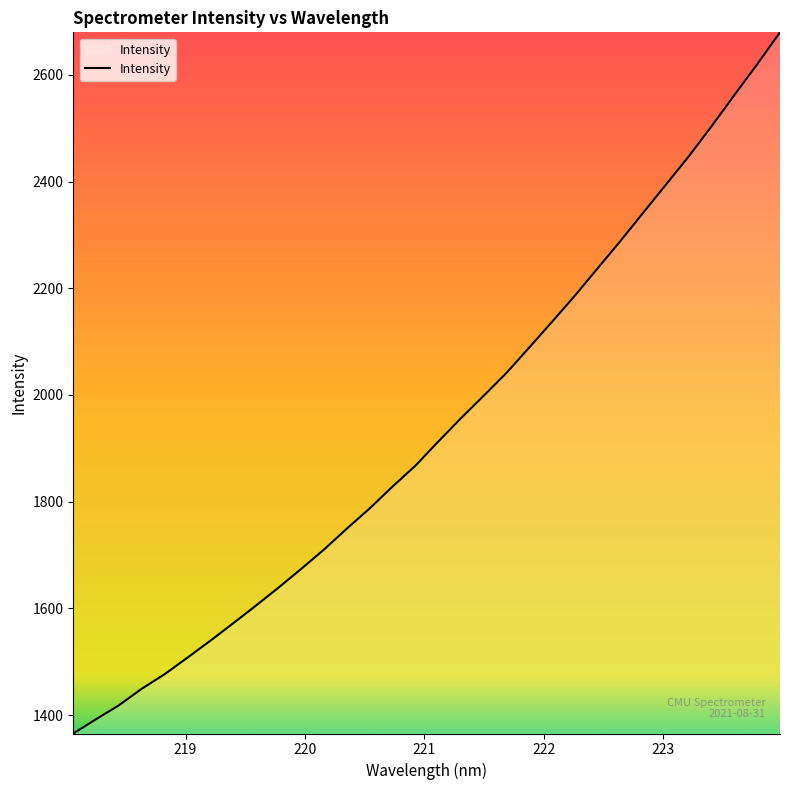

What is the greatest value displayed?

2679.6